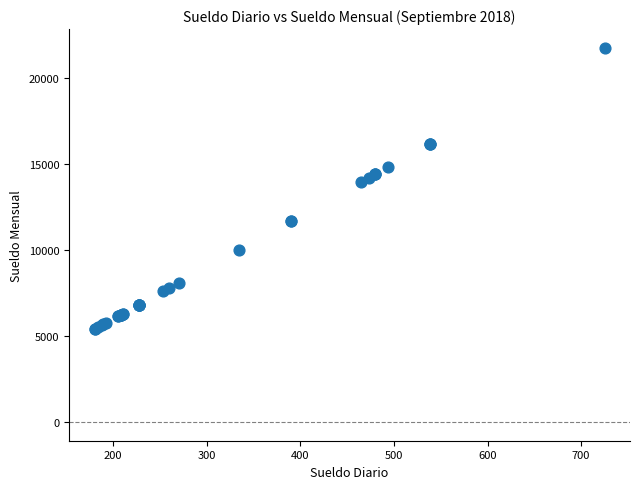

What Y value in the scatter plot is closest to 13575?

13950